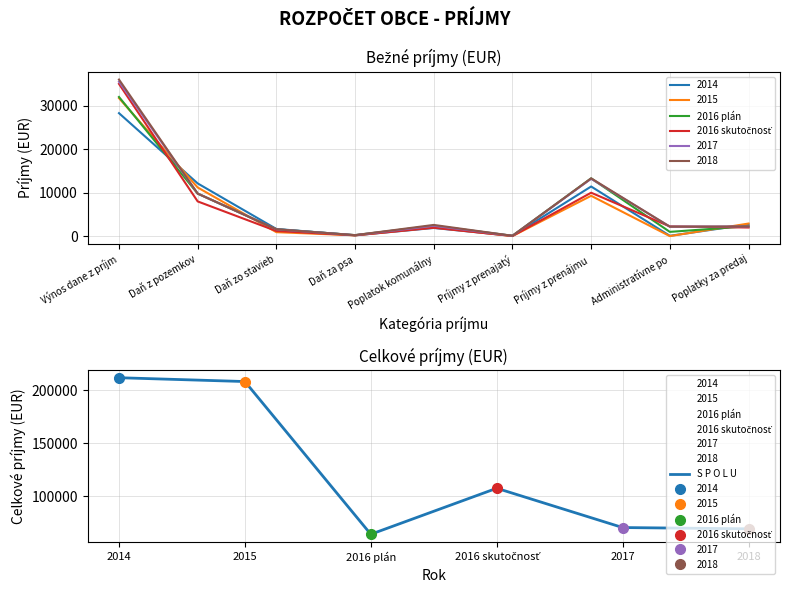

What position from the left is 2018?

6